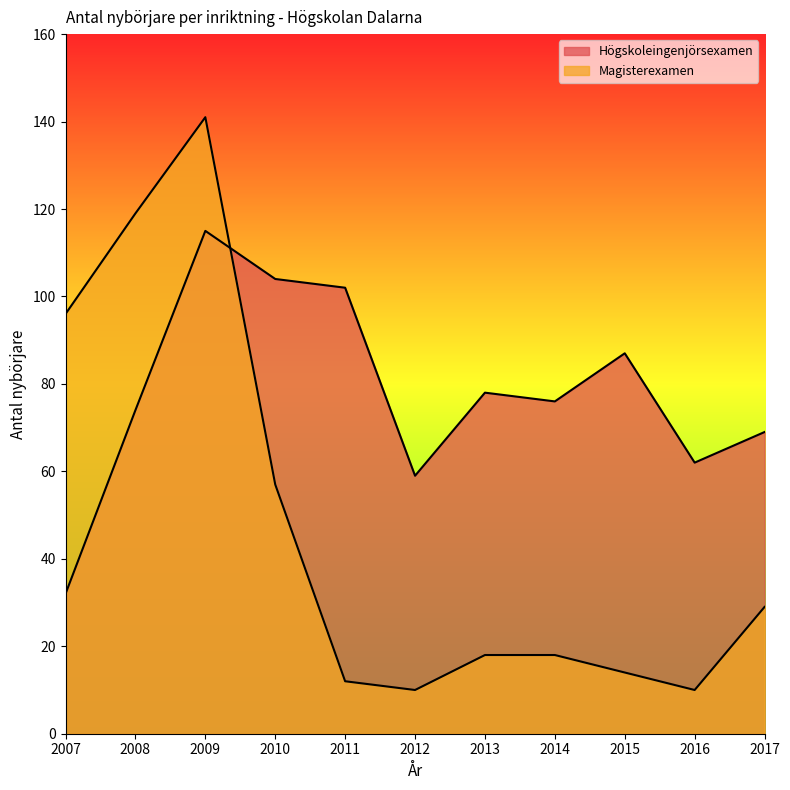

What is the average value of the Högskoleingenjörsexamen series?

78